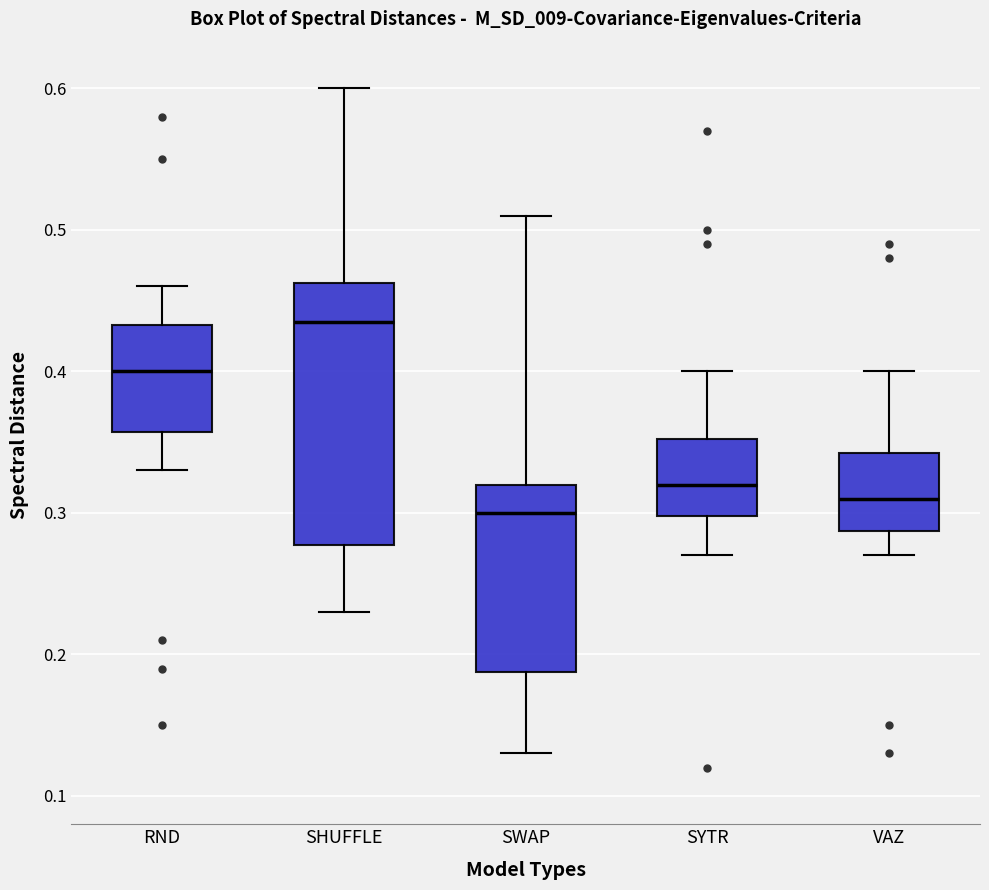

Which box has the lowest median line?

SWAP